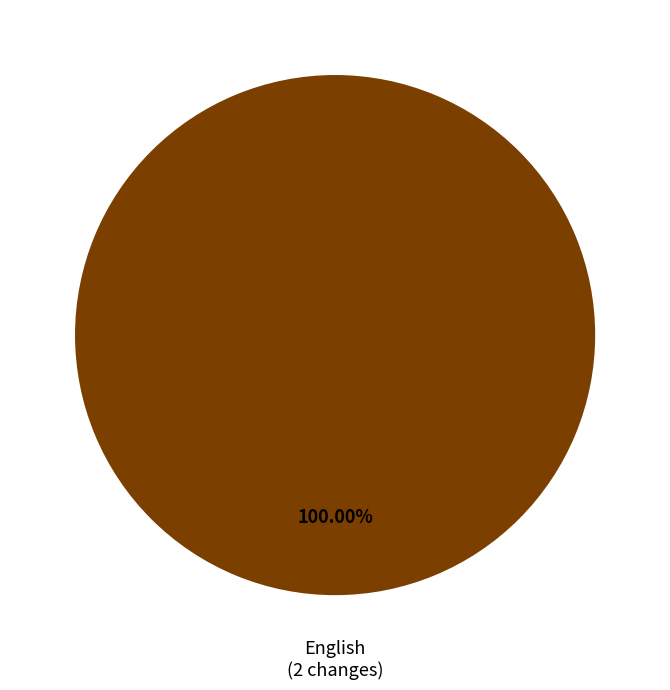

Is there any slice that represents more than half of the pie?

Yes